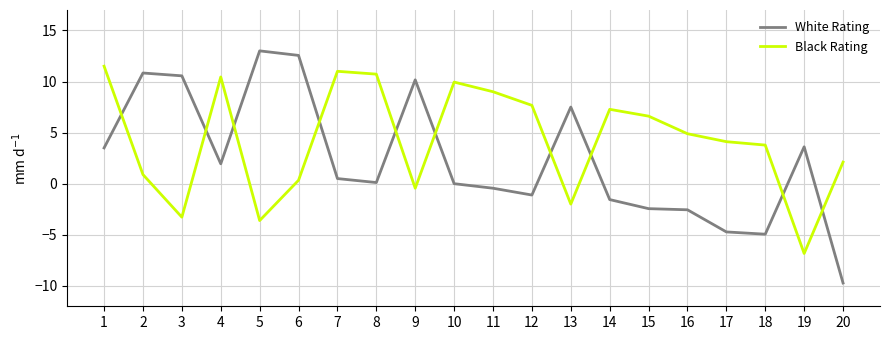

What is the minimum value for Black Rating?

-6.8